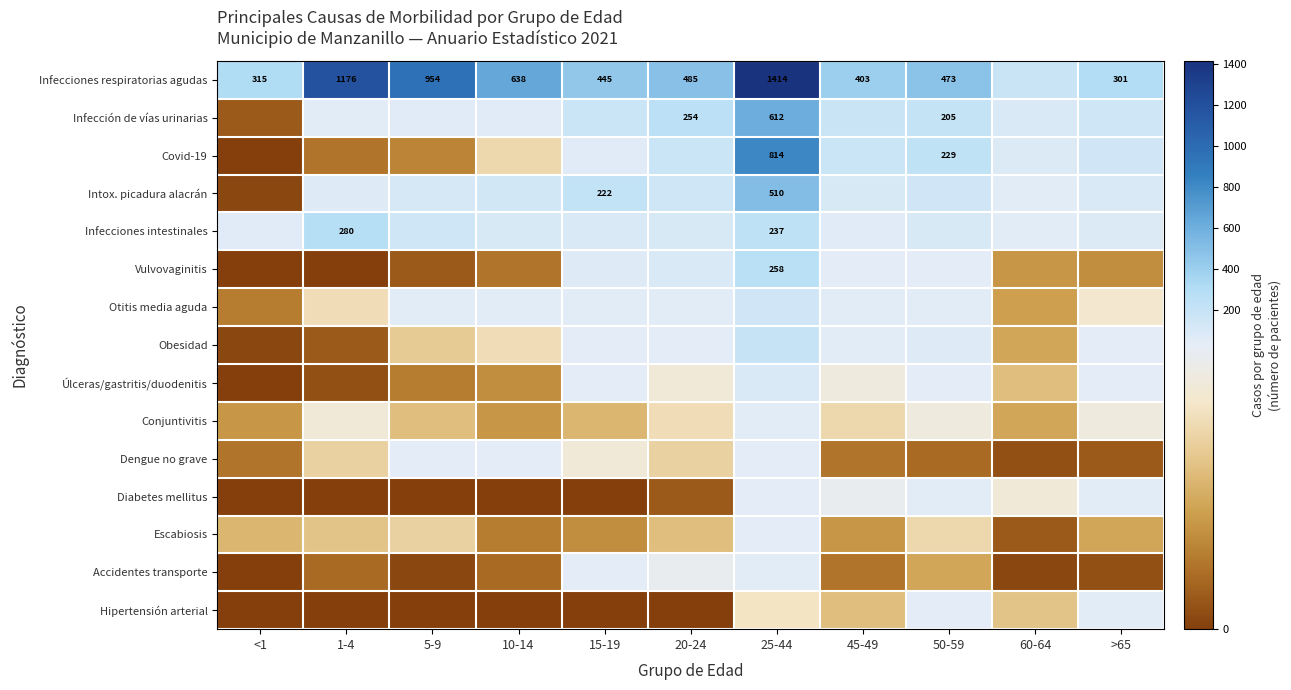

What is the greatest value displayed?

1414